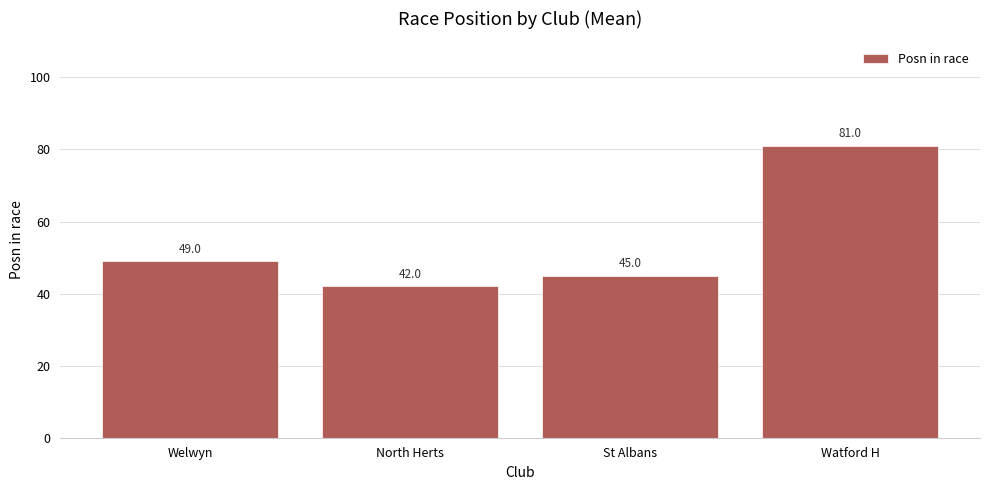

Reading right to left, list all the values displayed in this chart.

Watford H=81	St Albans=45	North Herts=42	Welwyn=49